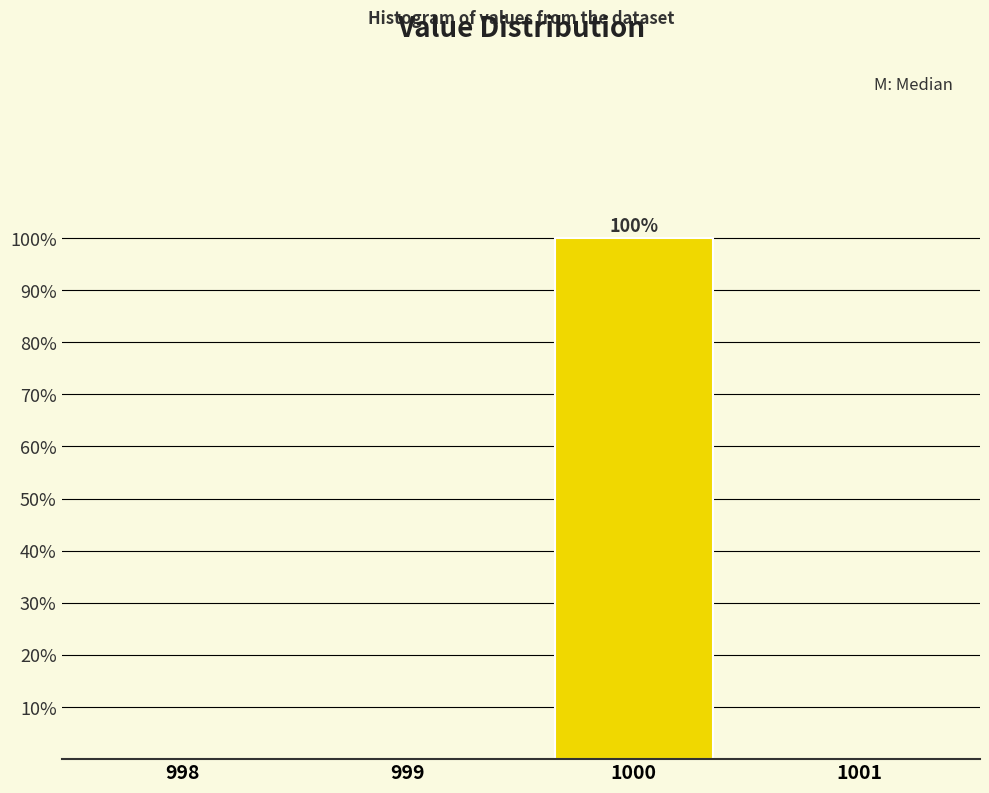

Reading left to right, transcribe all the data shown in this chart.

998=0	999=0	1000=100	1001=0